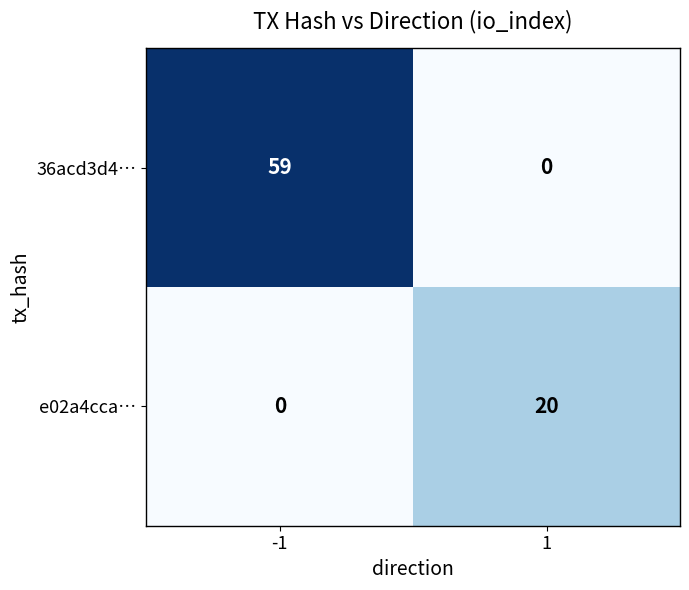

Which series changed the most between -1 and 1?

36acd3d4…